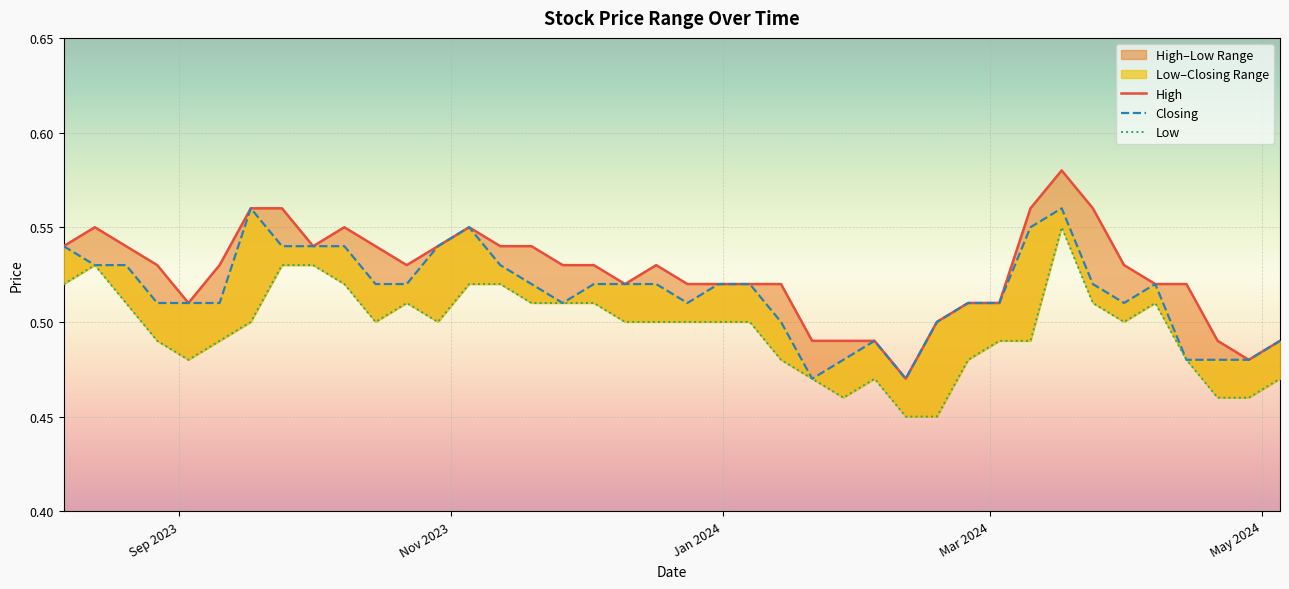

In Low, how many points are higher than both neighbors (excluding endpoints)?

5